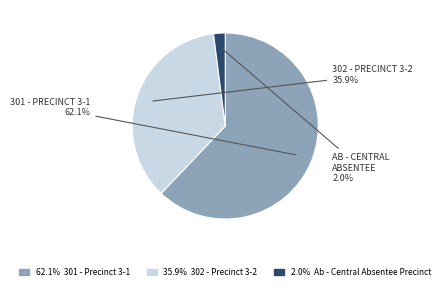

Does any single category account for the majority?

Yes